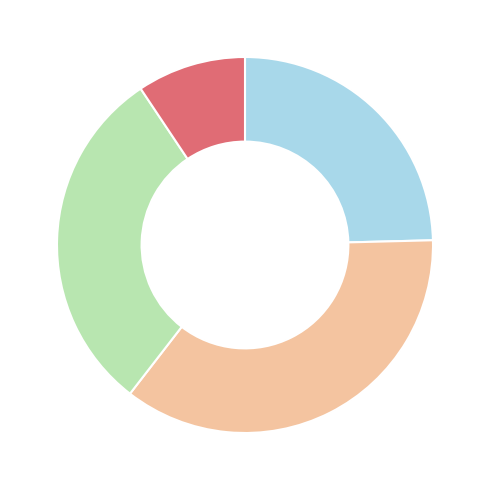

Is there any slice that represents more than half of the pie?

No